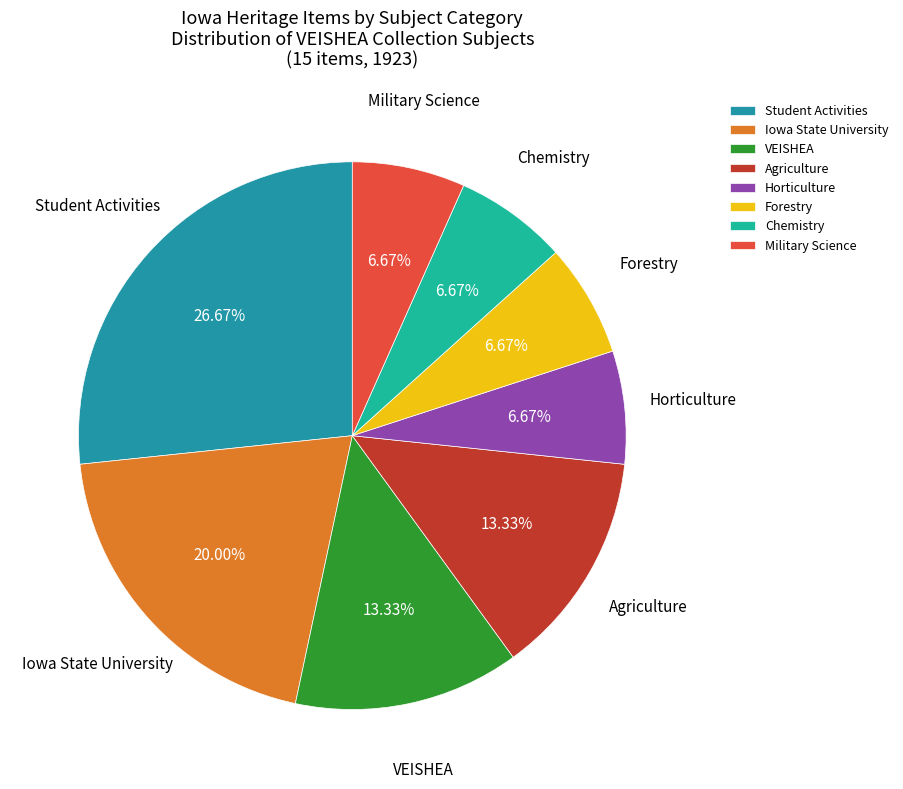

What is the total percentage of Forestry and Horticulture?

13.3%